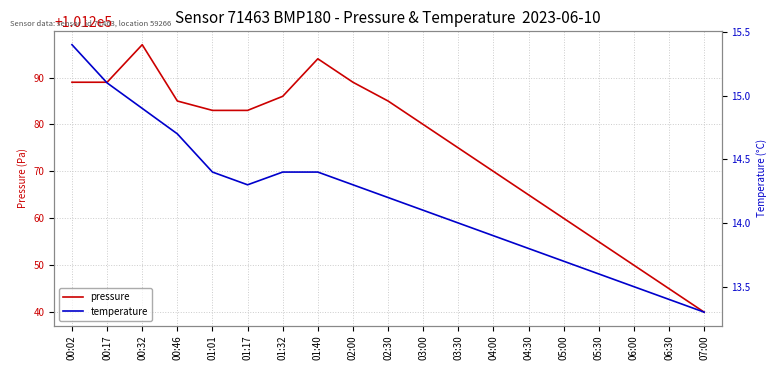

At which label does temperature reach its minimum?

07:00